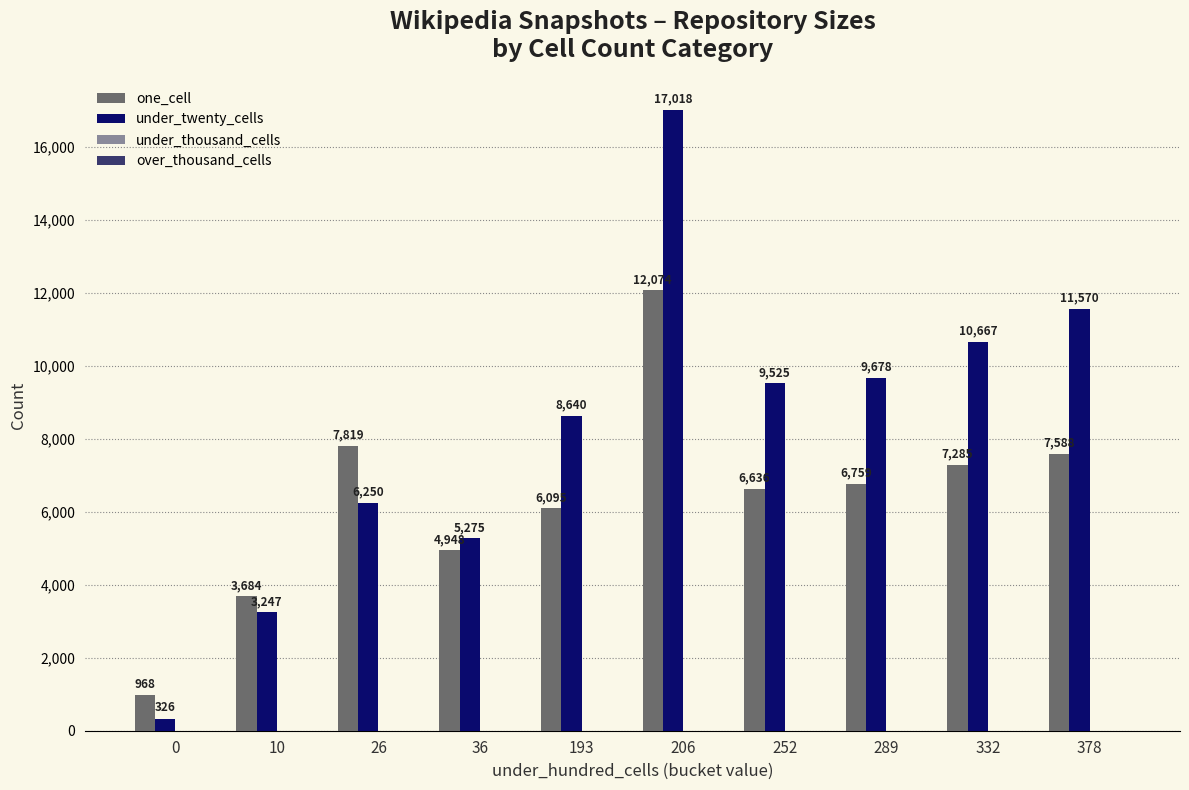

Which series has the largest total across all categories?

under_twenty_cells